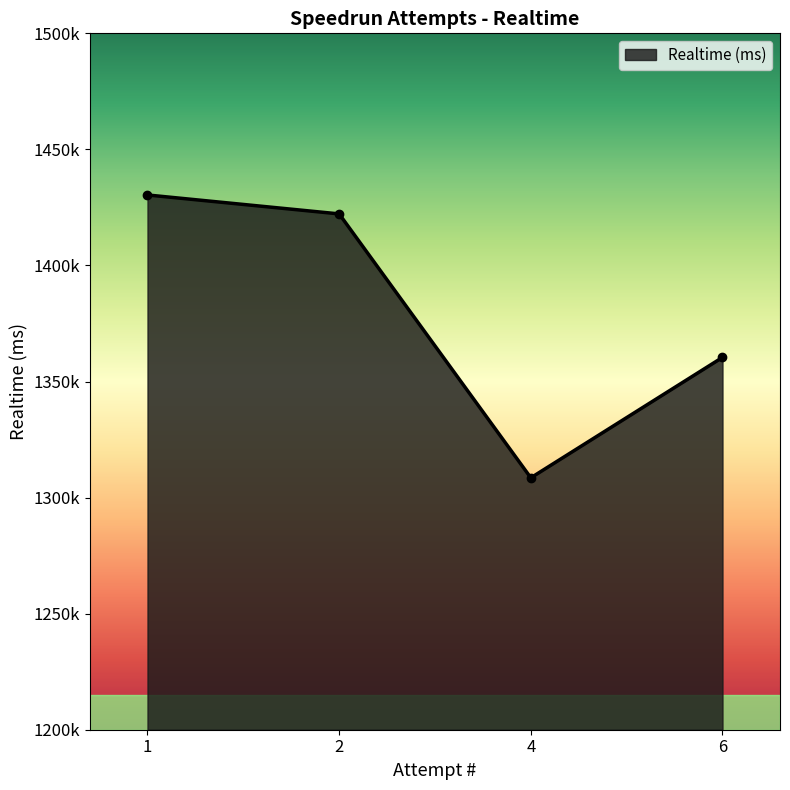

True or false: the data shows 2150121 at 4.

False